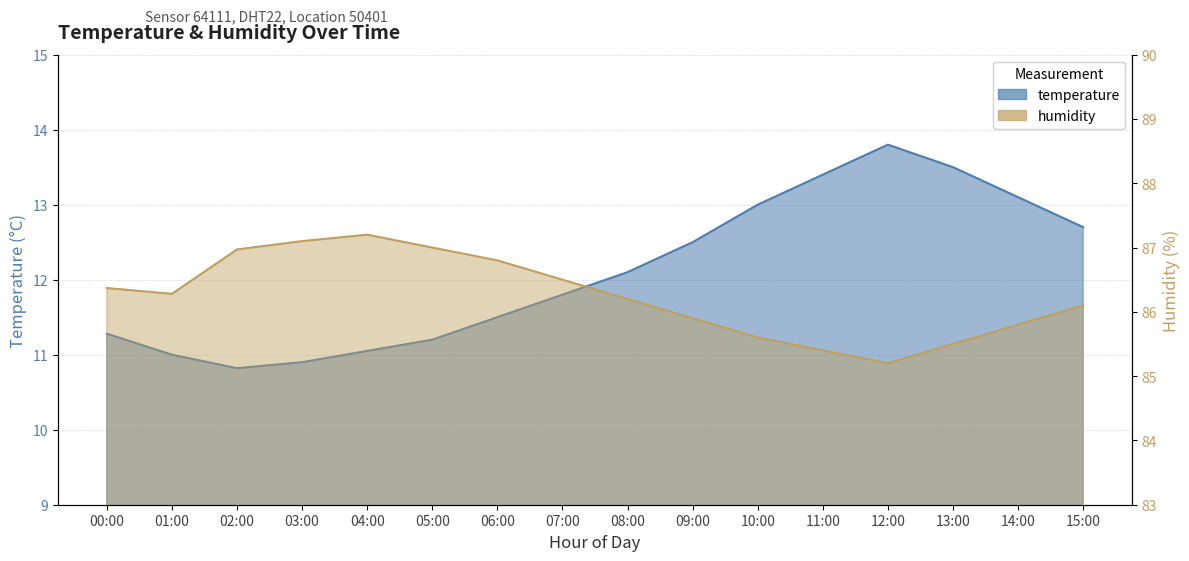

Which series has the largest total across all categories?

humidity